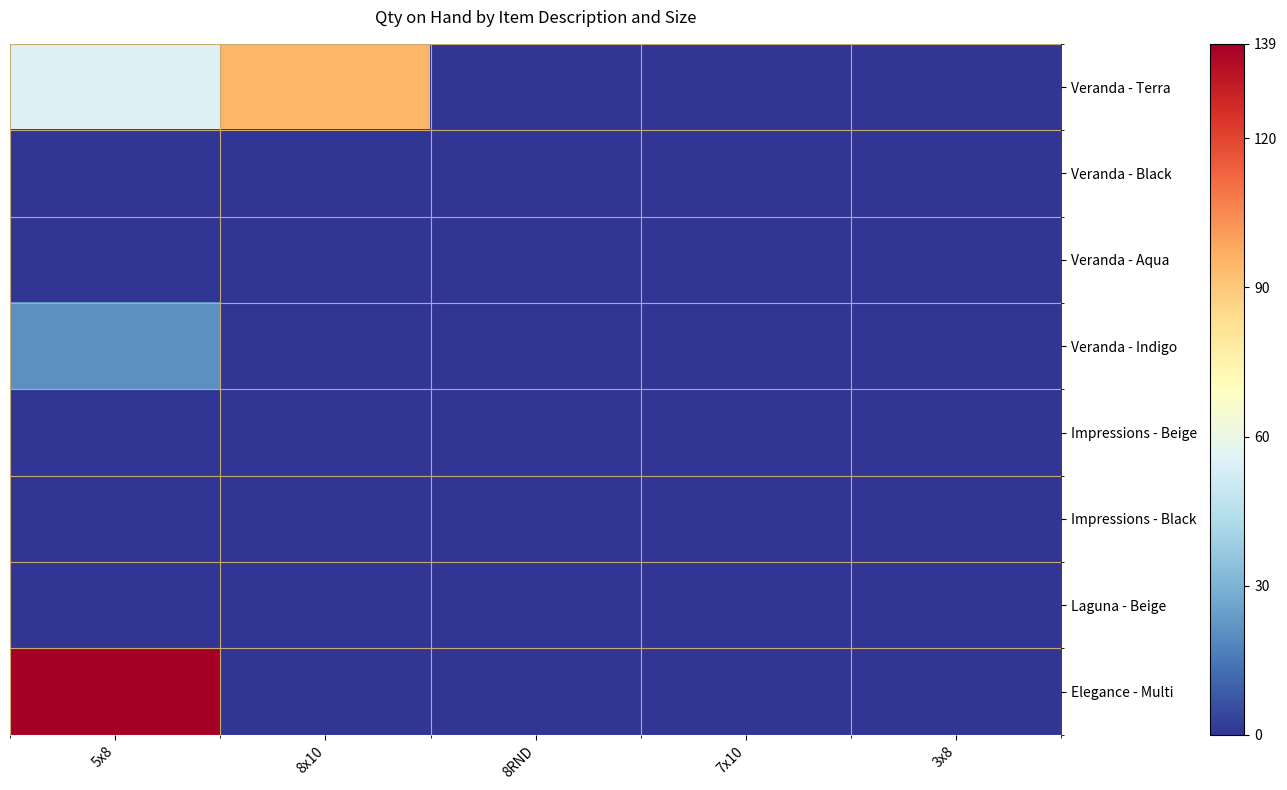

Between 5x8 and 7x10, which series saw the biggest shift?

Elegance - Multi